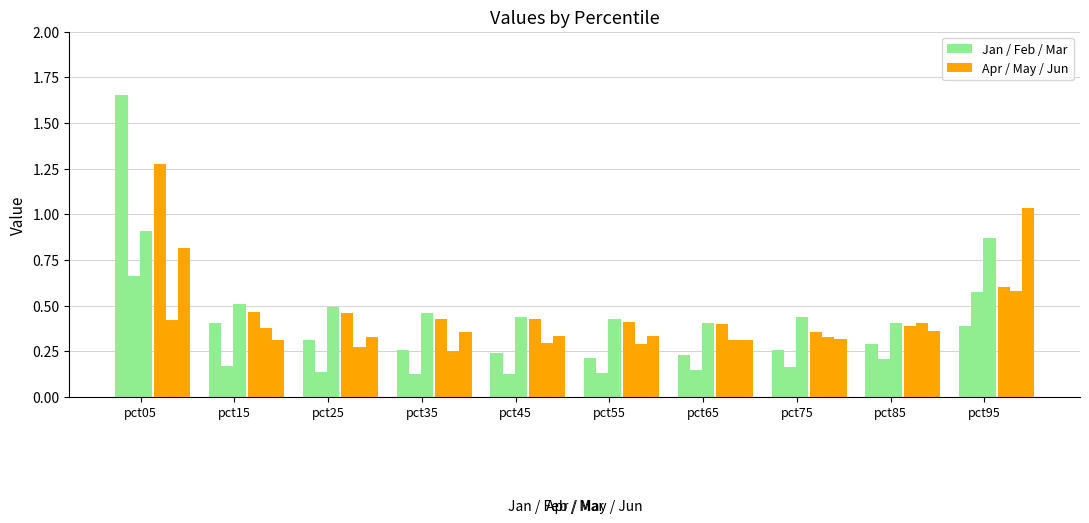

At which category does the chart reach its peak across all series?

pct05